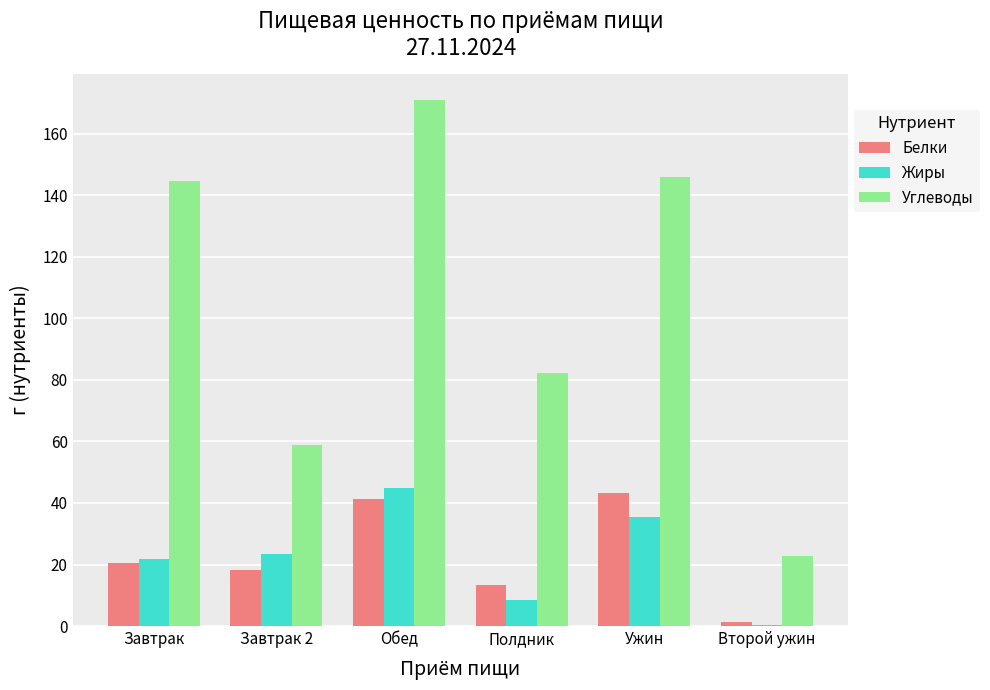

At which label is Углеводы closest to 96?

Полдник